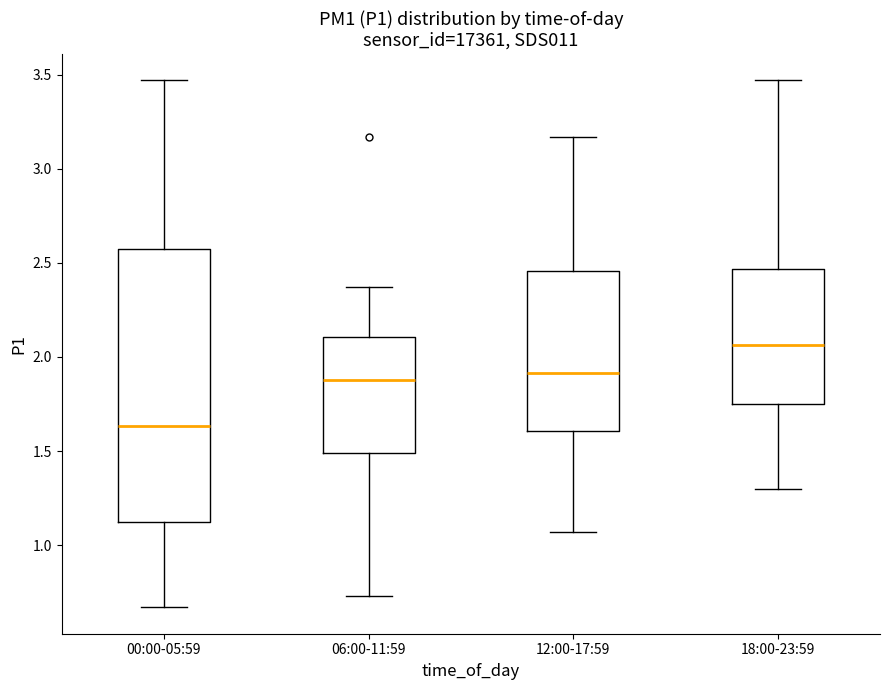

Comparing the boxes themselves (not the whiskers), which one is the tallest?

00:00-05:59